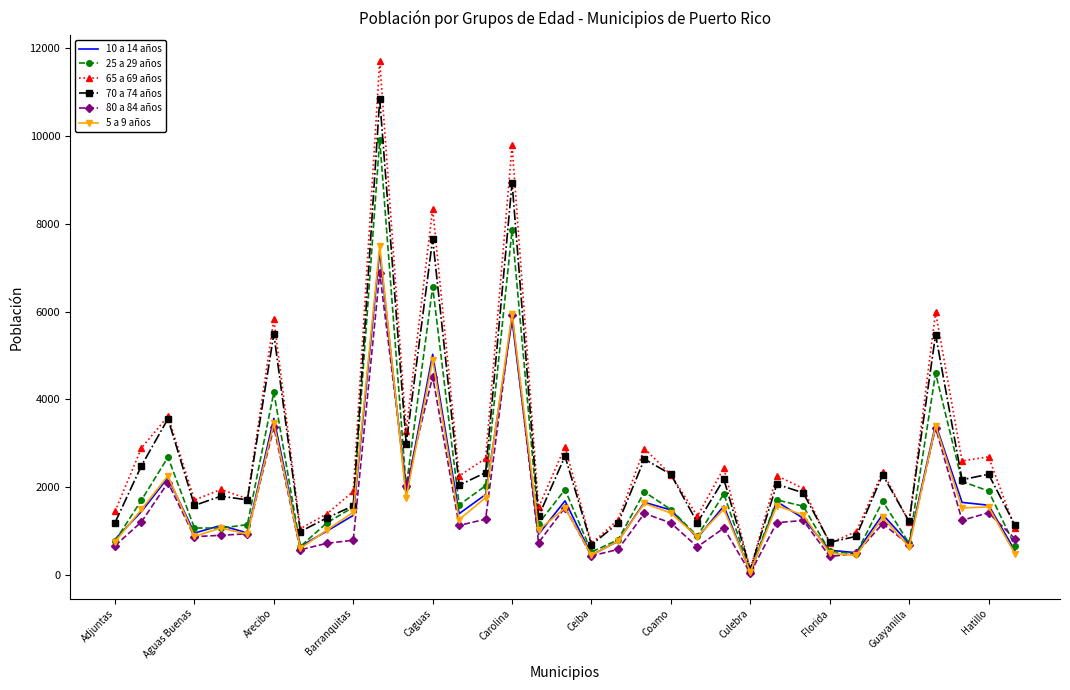

What is the maximum value shown in the chart?

11710